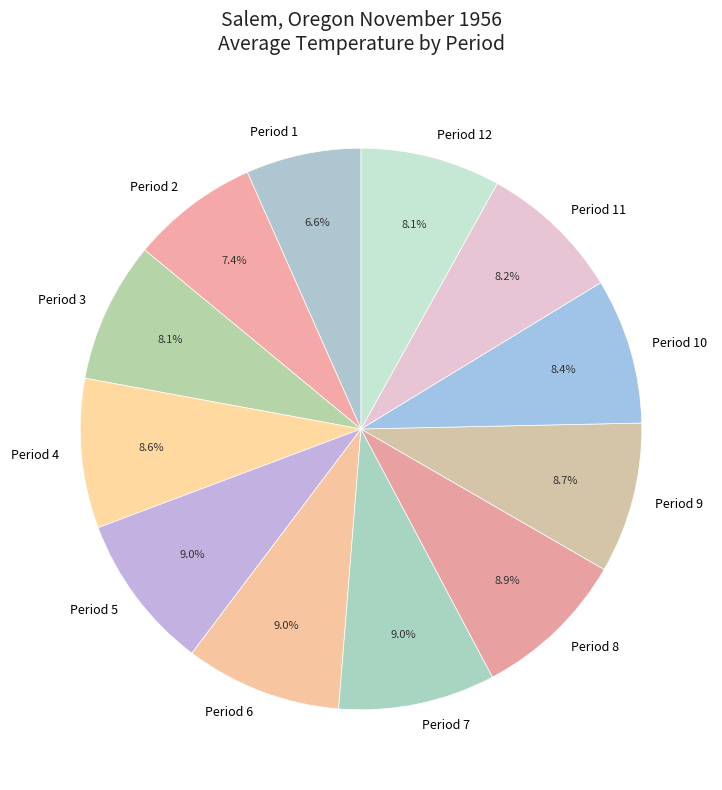

Which slice is the smallest?

Period 1